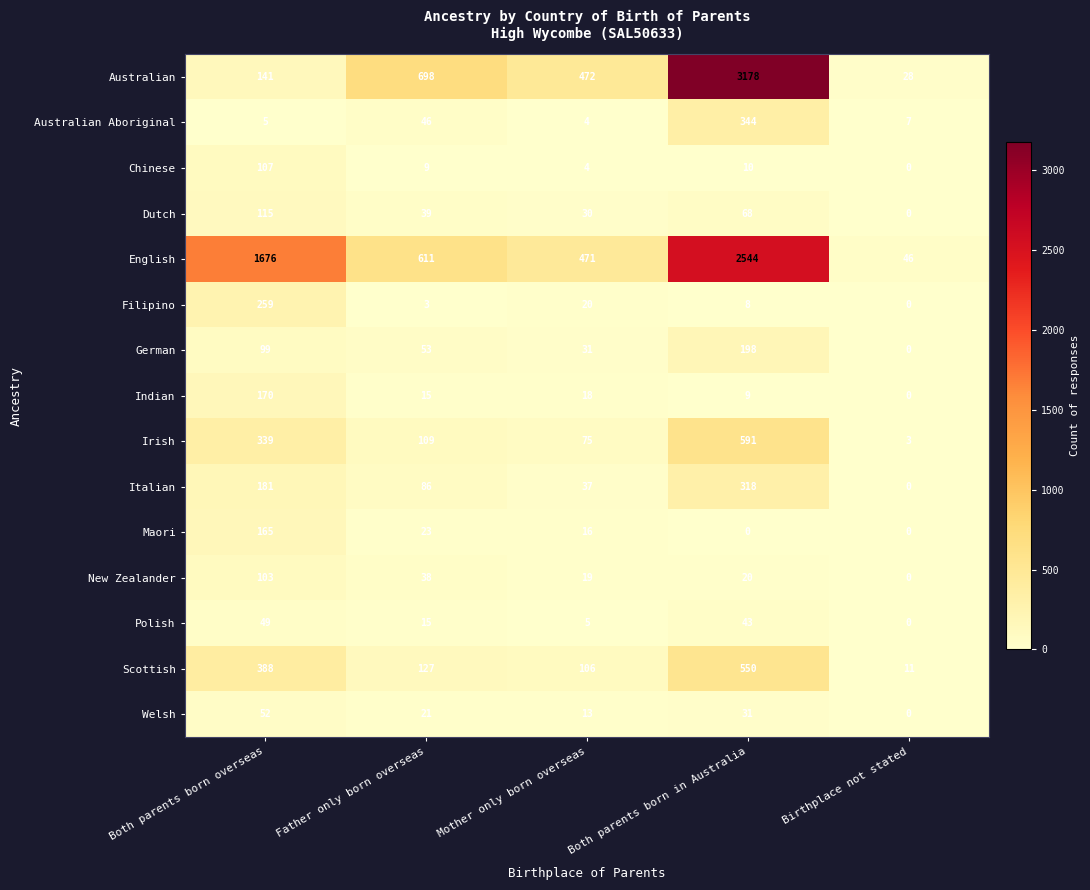

What is the difference between the highest and lowest values at Birthplace not stated?

46